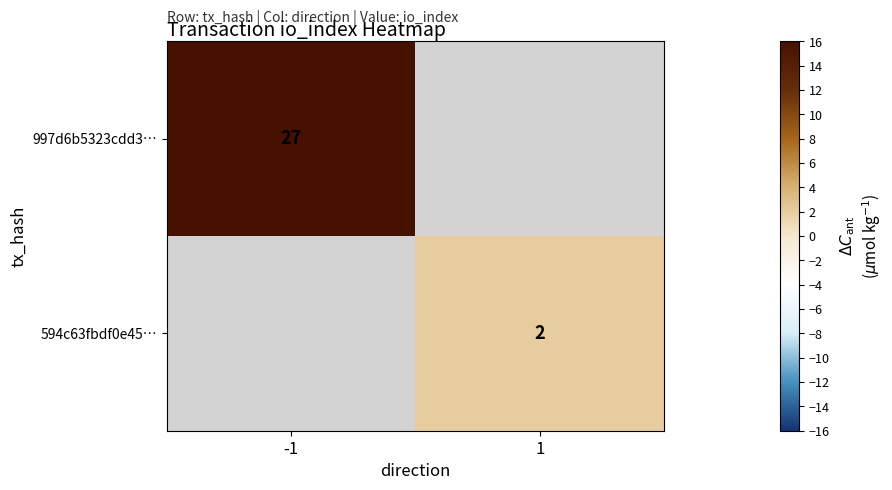

Is it true that 594c63fbdf0e45… equals 2.7 at 1?

False